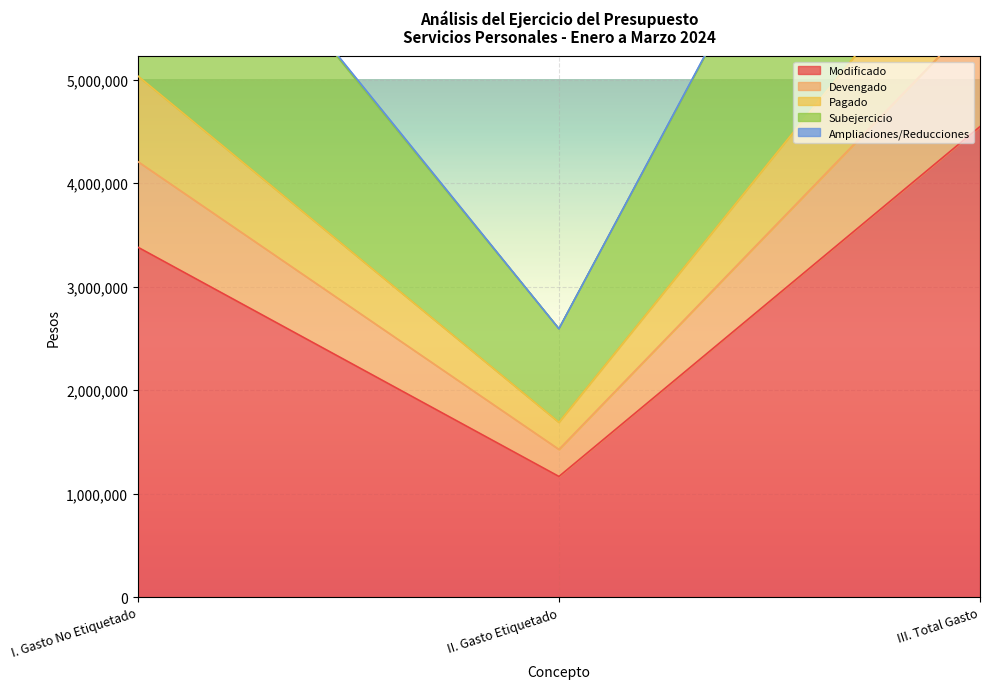

At how many categories does at least one series exceed 2289674?

3